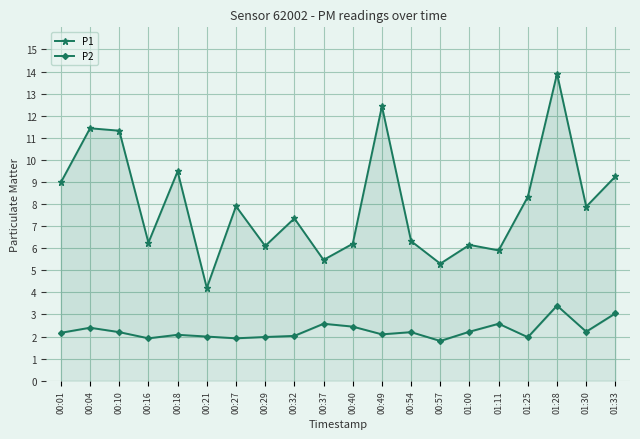

Rank the categories by P2 value from lowest to highest.

00:57, 00:16, 00:27, 01:25, 00:29, 00:21, 00:32, 00:18, 00:49, 00:01, 00:10, 00:54, 01:00, 01:30, 00:04, 00:40, 00:37, 01:11, 01:33, 01:28